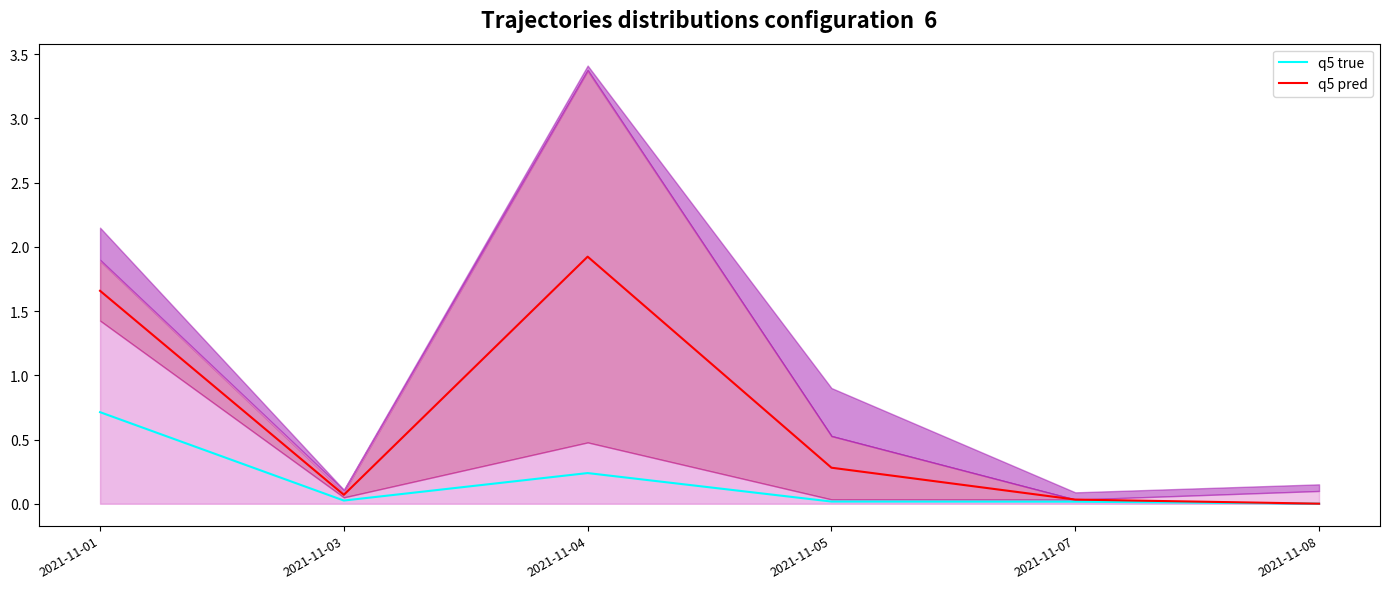

What is the difference between the maximum and minimum values in the q5 pred series?

1.9